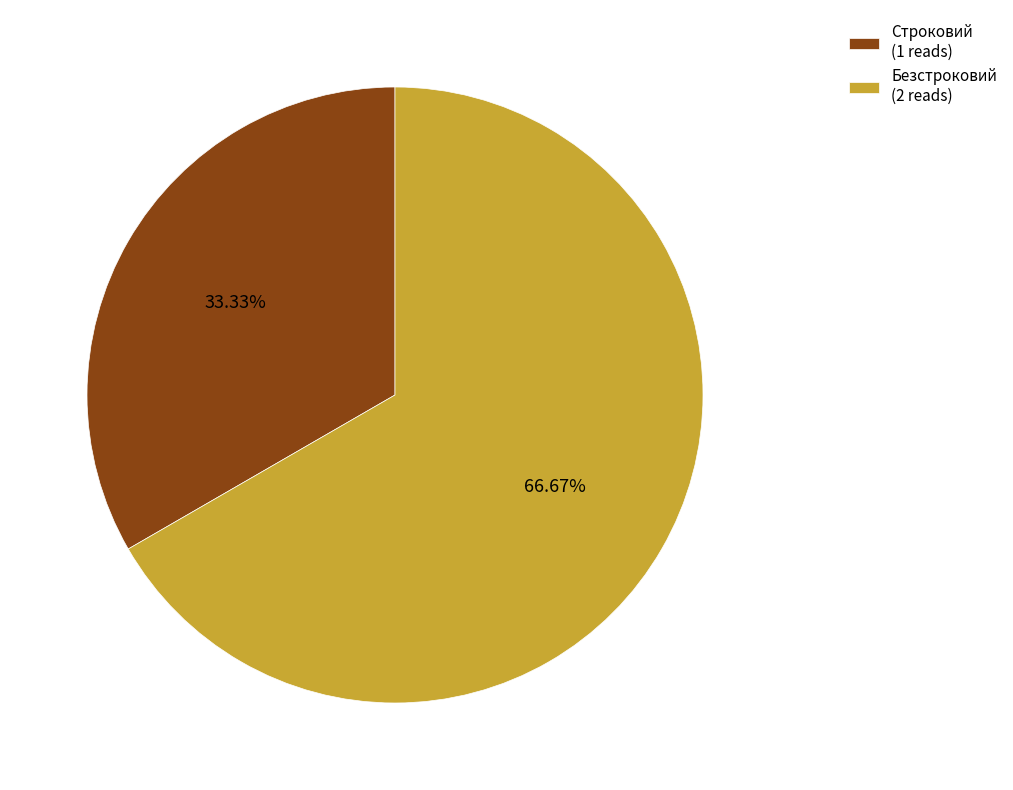

To the nearest percent, what is the difference between the largest and smallest slice percentages?

33%